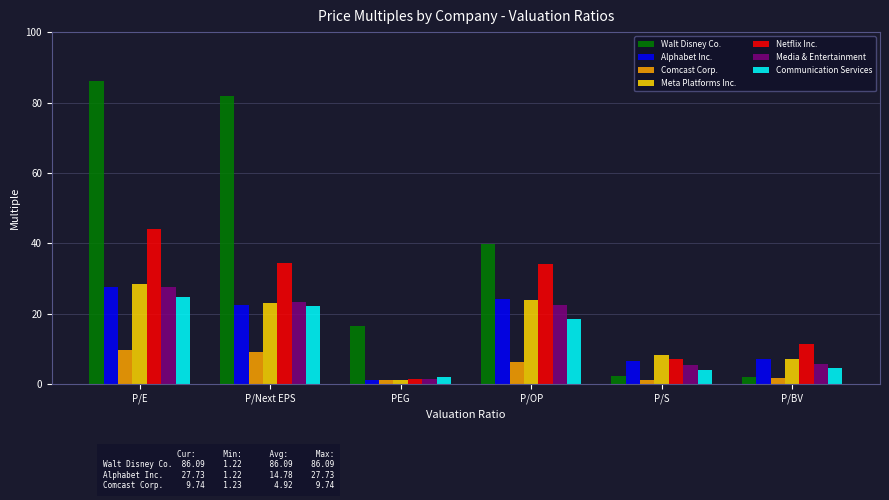

True or false: Meta Platforms Inc. has a value of 23.8 at P/OP.

True